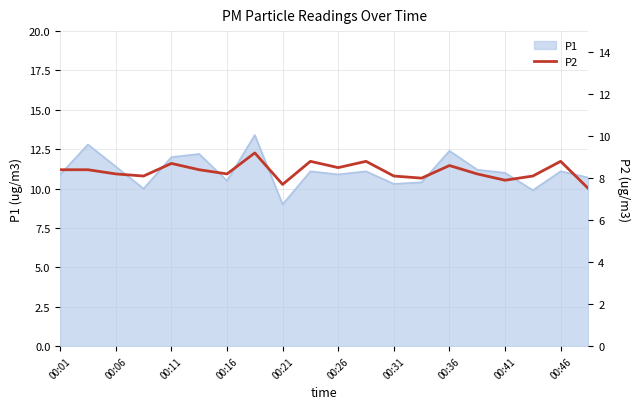

The P1 series shows 9.0 at 00:21. True or false?

True